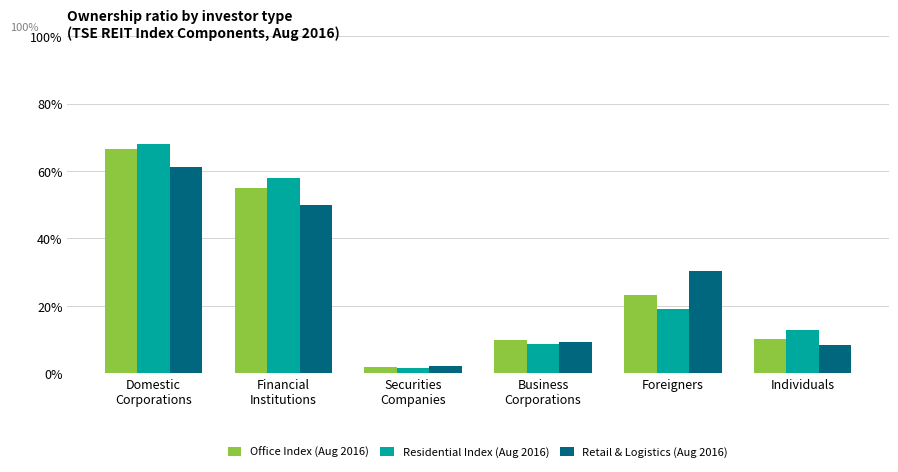

Count the number of categories in the chart.

6